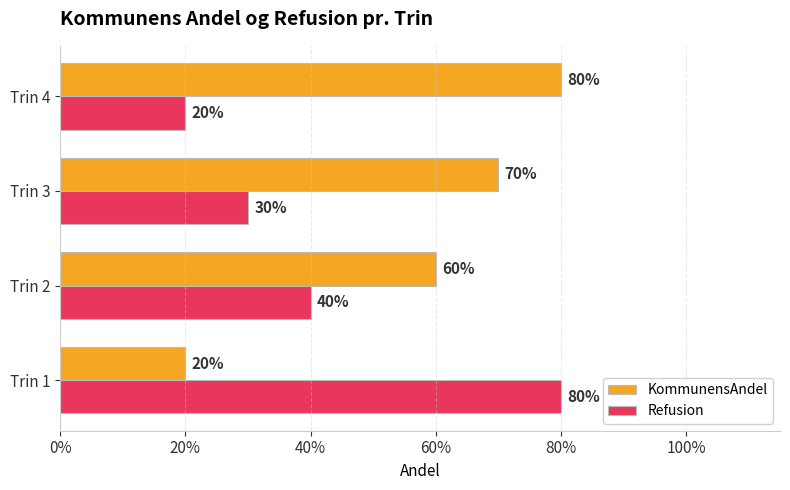

What is the sum of all KommunensAndel values?

2.3